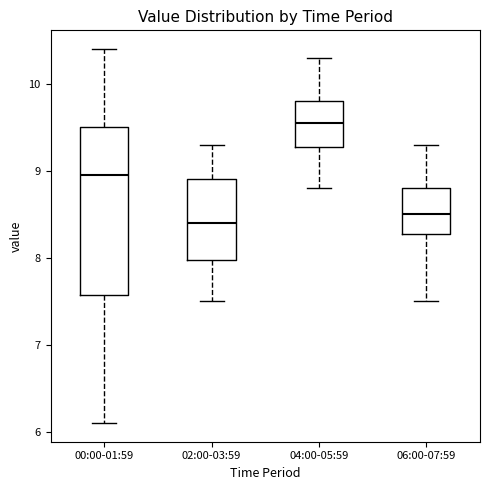

Reading left to right, read every box against the y-axis: the position of its median line, the range the box covers, and the ends of its whiskers. The values are not printed on the chart, so give them approximately, as read against the axis.

00:00-01:59: median 9.0, box 7.6 to 9.5, whiskers 6.1 to 10.4
02:00-03:59: median 8.4, box 8.0 to 8.9, whiskers 7.5 to 9.3
04:00-05:59: median 9.6, box 9.3 to 9.8, whiskers 8.8 to 10.3
06:00-07:59: median 8.5, box 8.3 to 8.8, whiskers 7.5 to 9.3